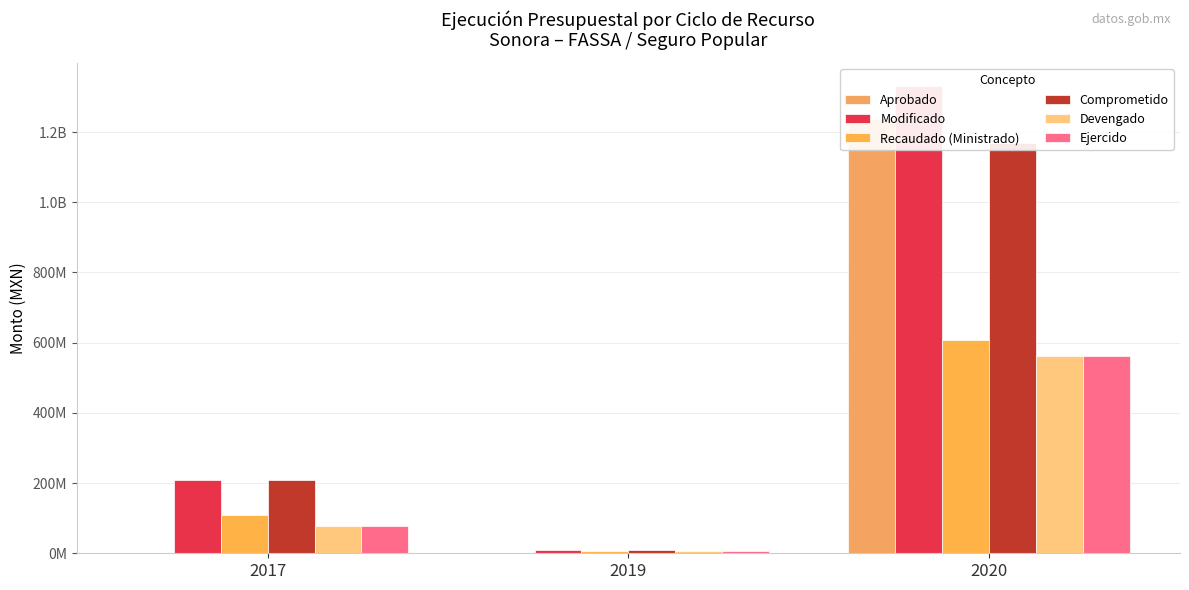

At which label does Modificado reach its peak?

2020